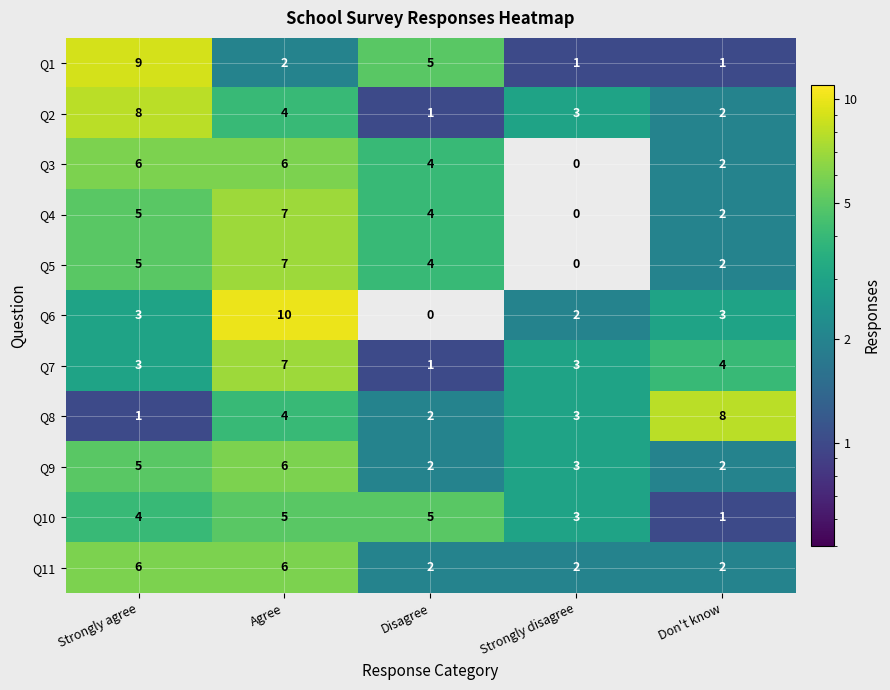

How many series are shown in this chart?

11